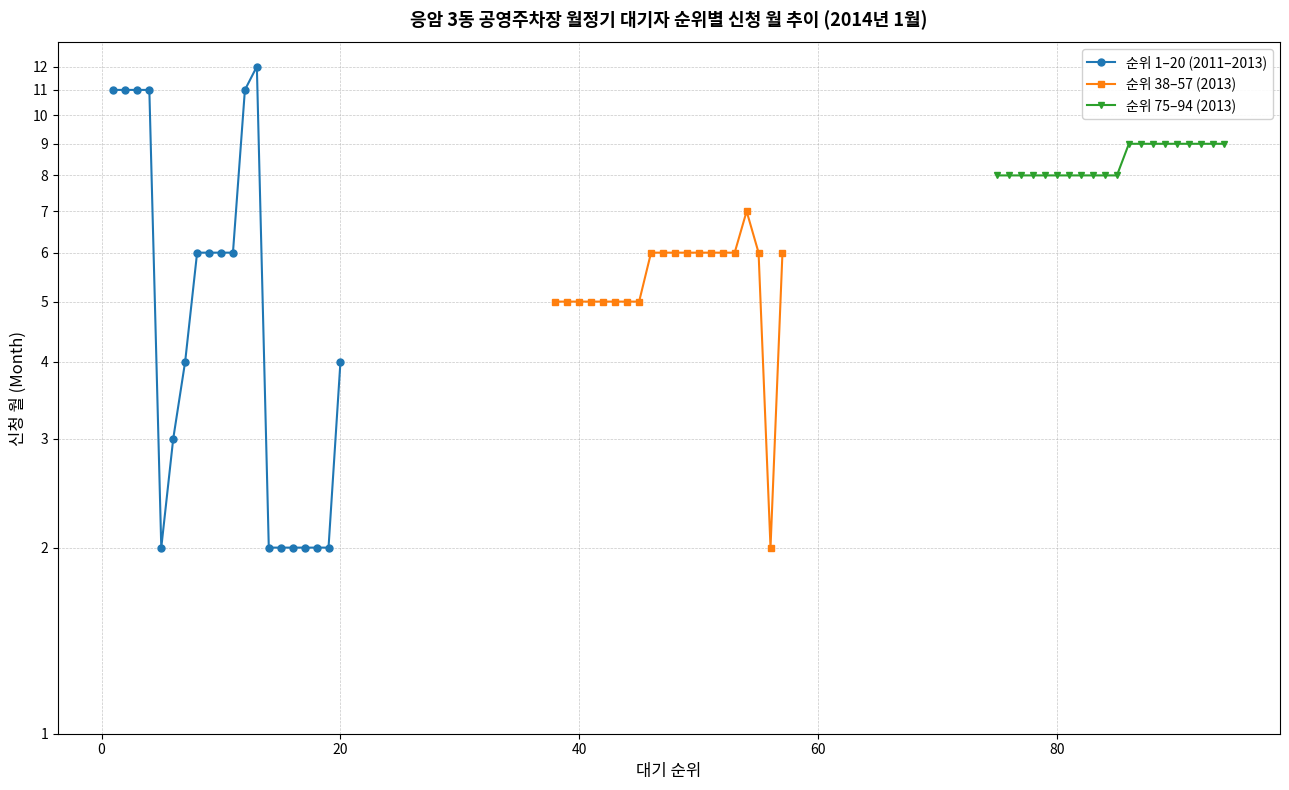

Which series has the largest total across all categories?

순위 75–94 (2013)